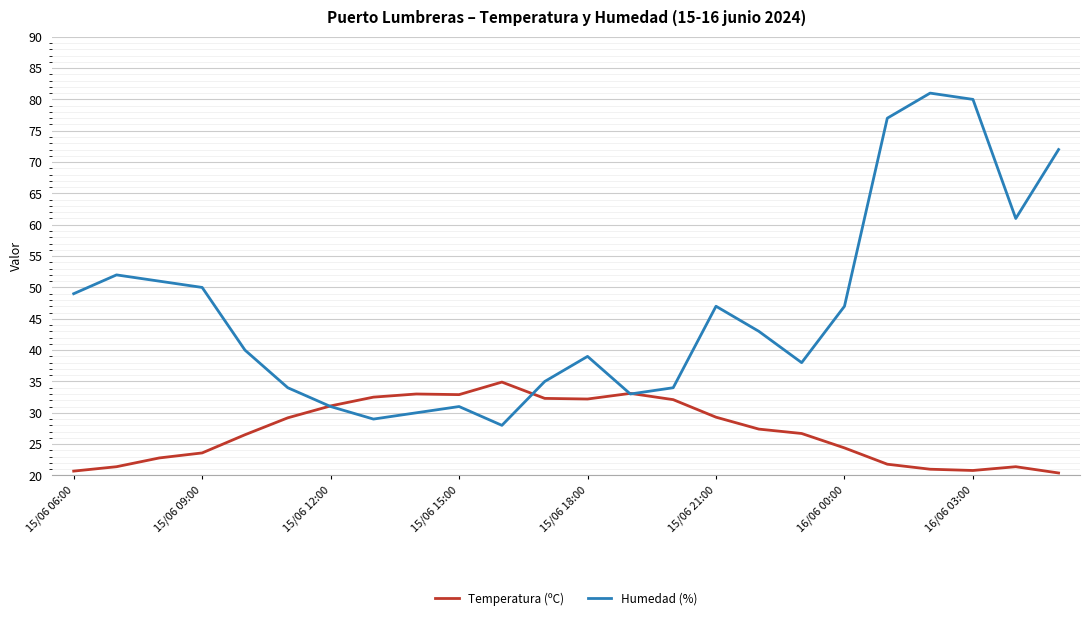

How many values in the Temperatura (ºC) series exceed 27?

12